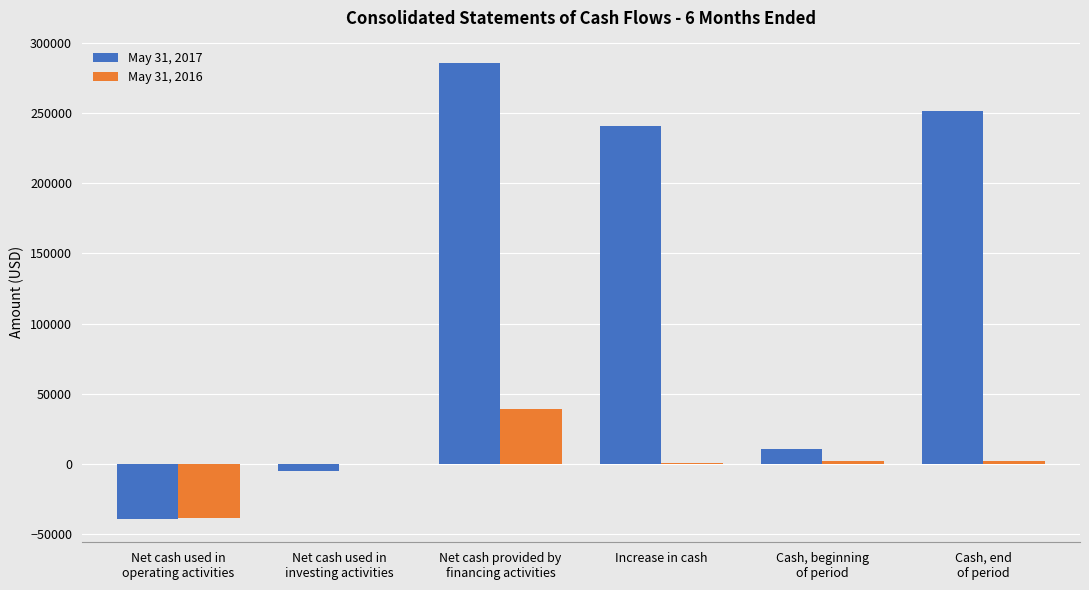

What is the maximum value for May 31, 2016?

39040